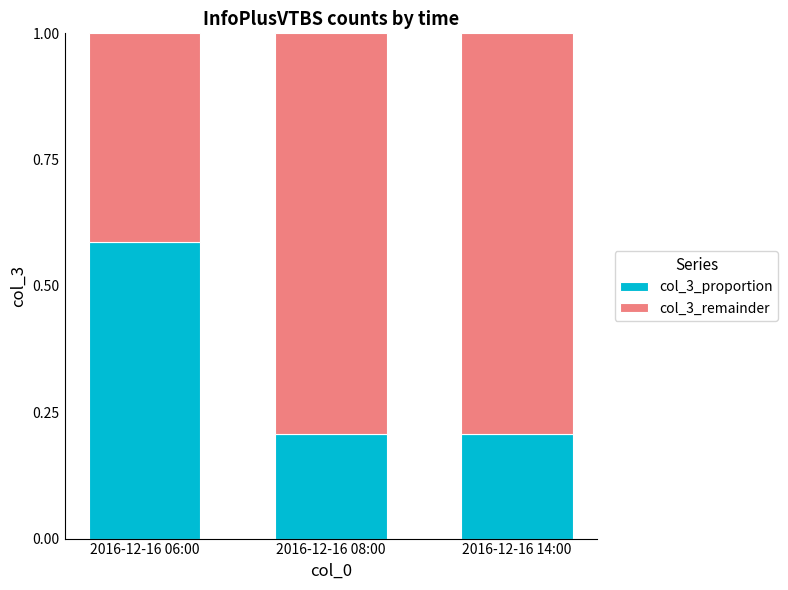

The col_3_proportion series shows 0.4 at 2016-12-16 14:00. True or false?

False